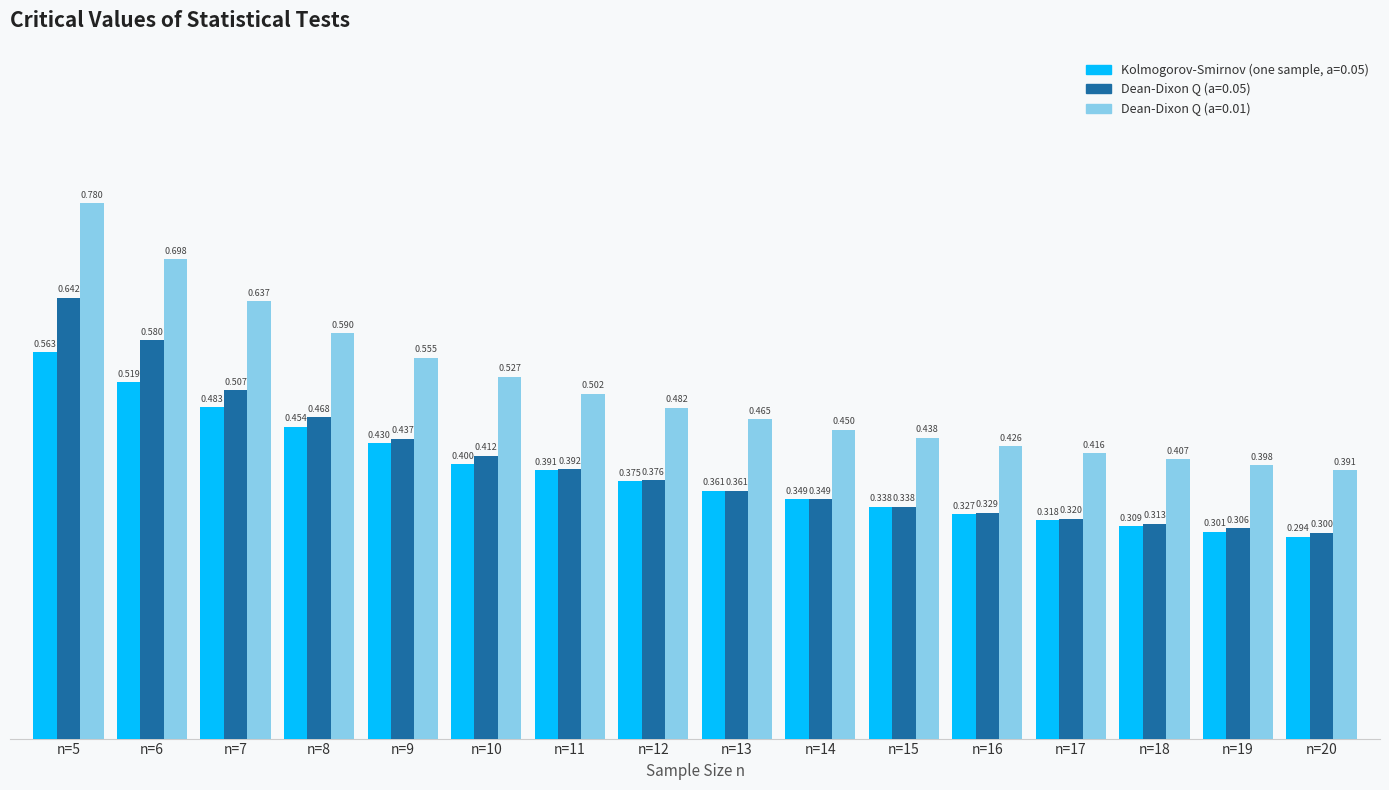

Is the value of Dean-Dixon Q (a=0.05) at n=7 greater than the value of Dean-Dixon Q (a=0.01) at n=13?

Yes